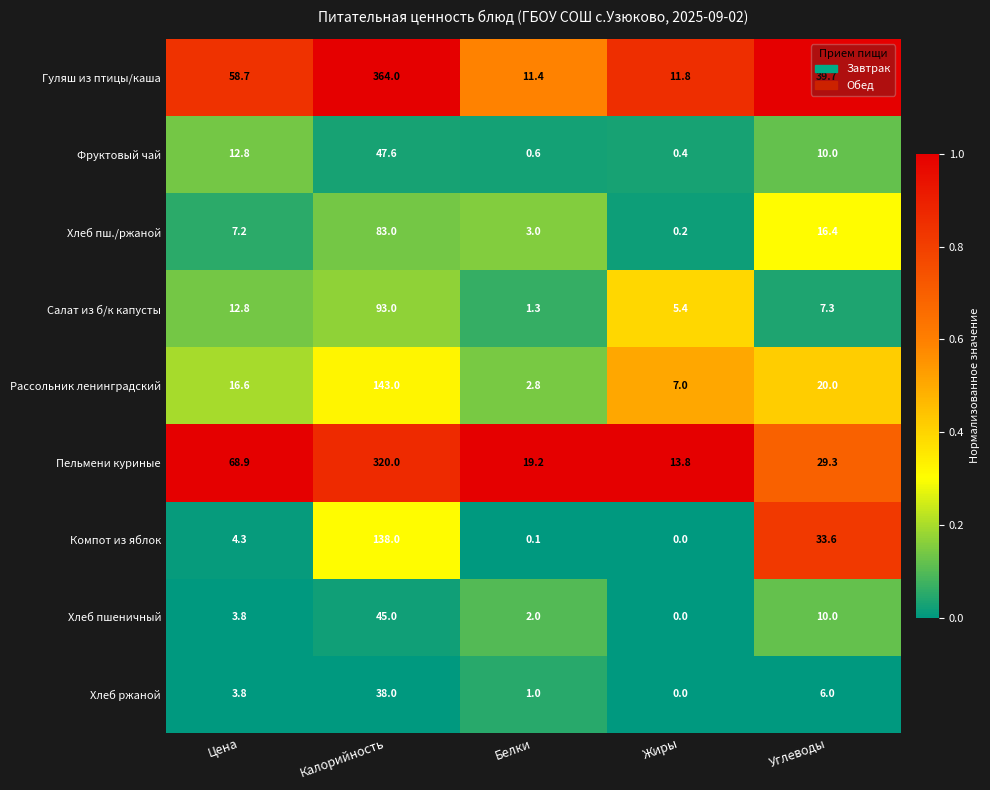

Rank the categories by Рассольник ленинградский value from highest to lowest.

Калорийность, Углеводы, Цена, Жиры, Белки